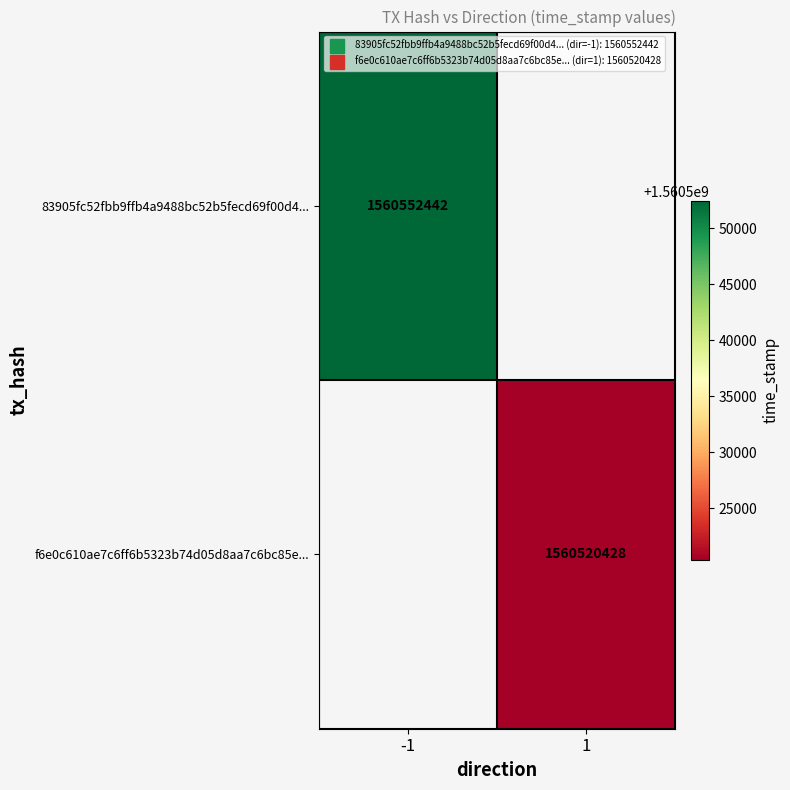

Which category has the highest value across all series?

-1